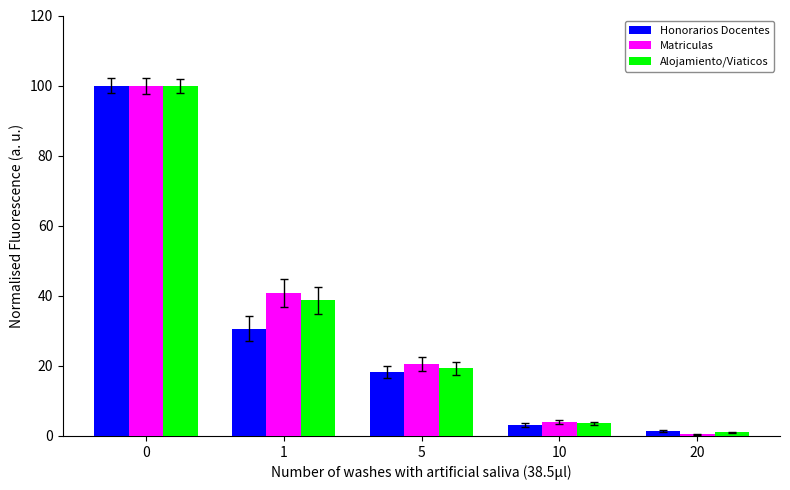

At how many categories does at least one series exceed 3?

4